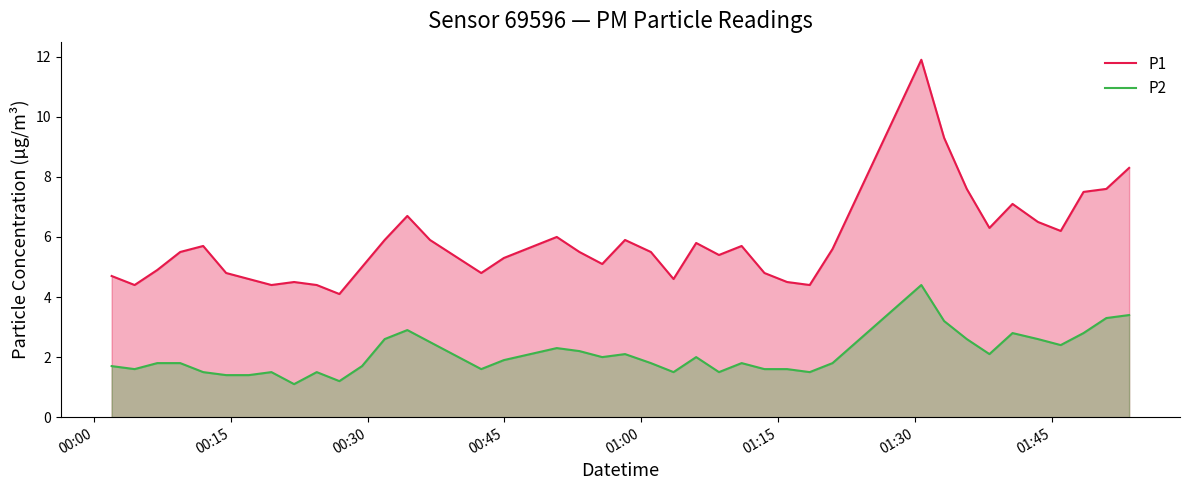

Which series has the widest spread of values?

P1